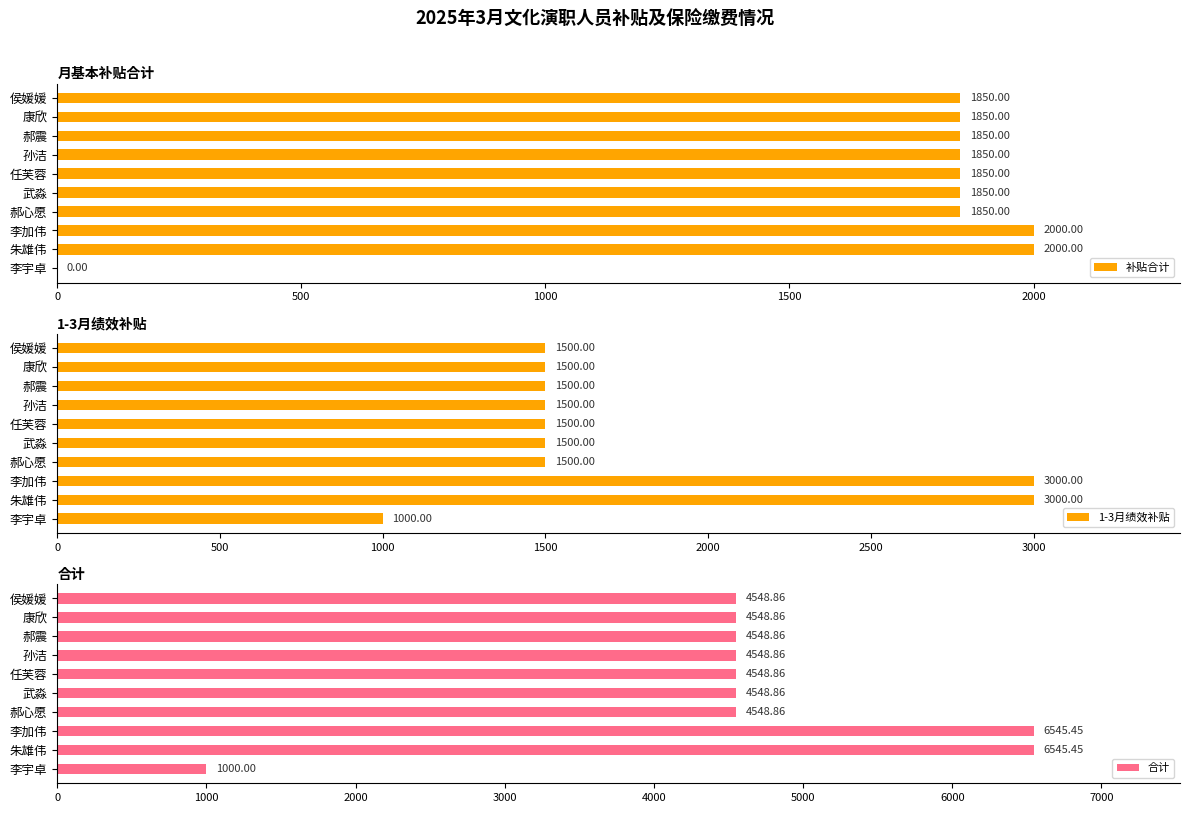

What is the sum of the 补贴合计 values at 孙洁 and 李加伟?

3850